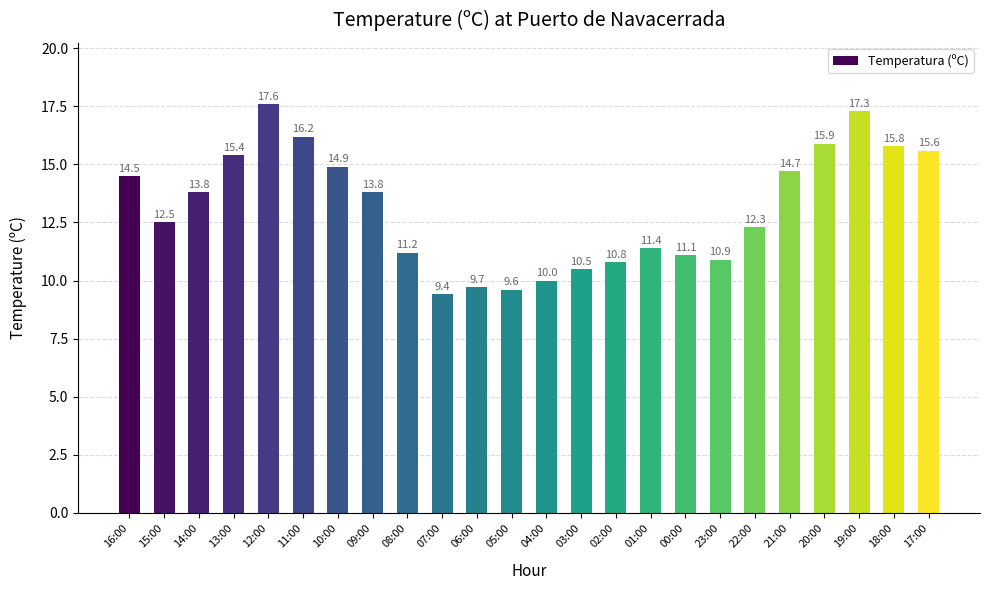

Where is the data nearest to the value 13?

15:00